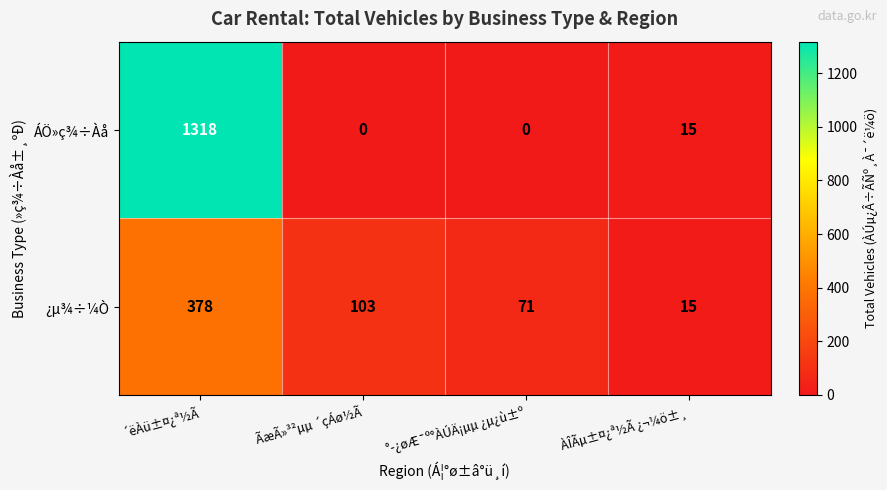

List the series in order of their peak value, lowest first.

¿µ¾÷¼Ò, ÁÖ»ç¾÷Àå